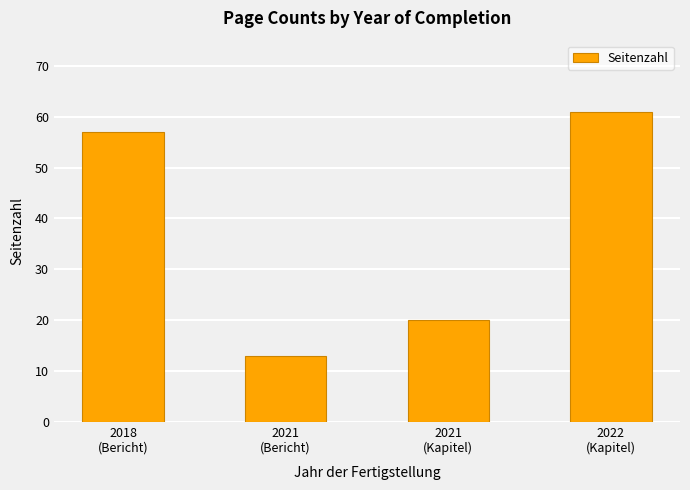

List the labels in order of value, smallest first.

2021
(Bericht), 2021
(Kapitel), 2018
(Bericht), 2022
(Kapitel)